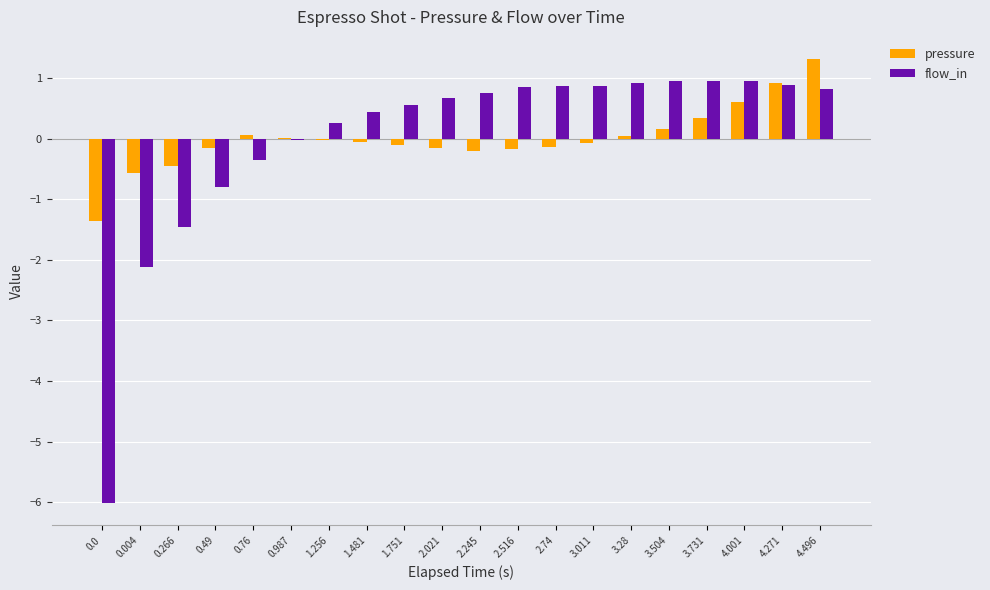

The pressure series shows -0.1 at 2.74. True or false?

True